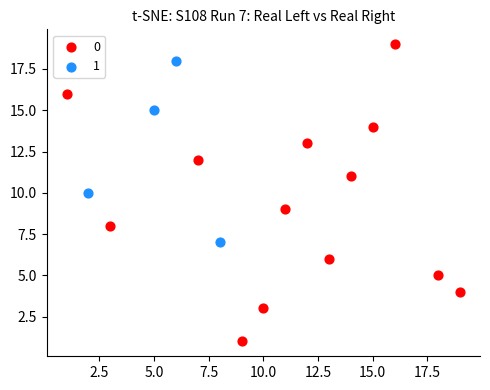

What are all the series names shown in the legend?

0, 1